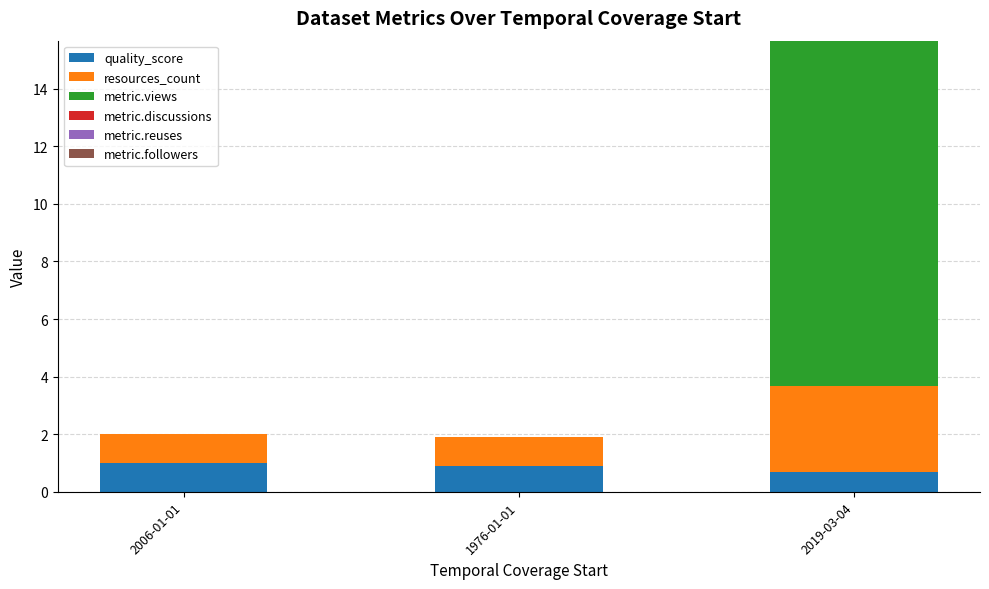

At which category is the sum across all series the highest?

2019-03-04